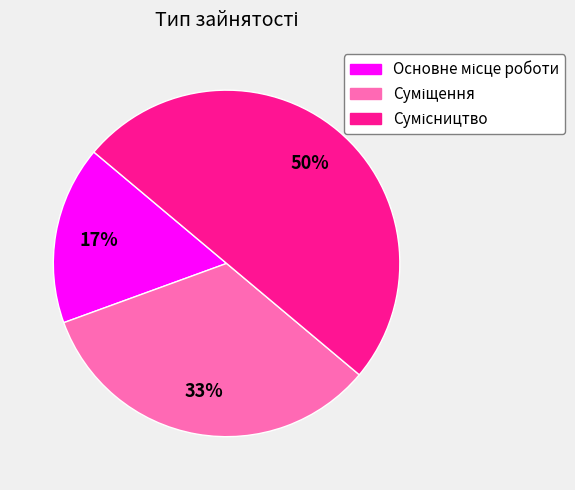

To the nearest percent, what is the difference between the largest and smallest slice percentages?

33%